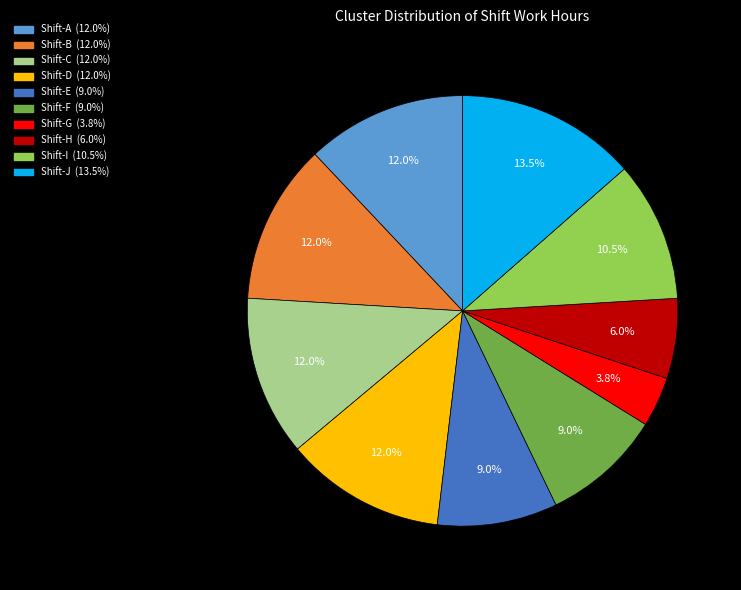

Is there a majority slice in this chart?

No